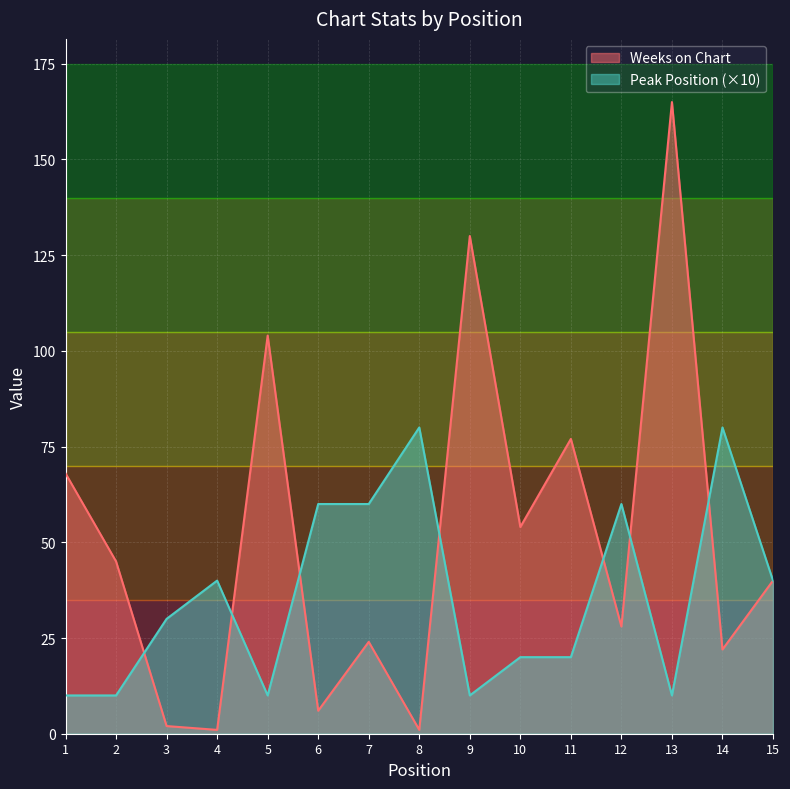

Is the value of Peak Position at 13 greater than the value of Weeks on Chart at 8?

Yes